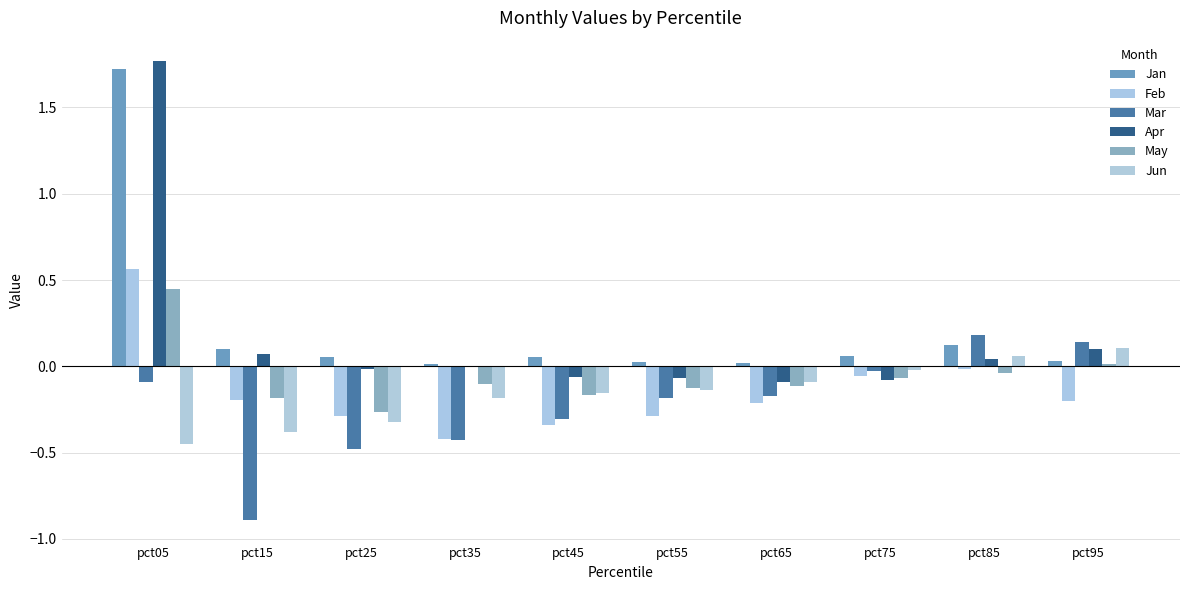

How many groups of bars are there?

10